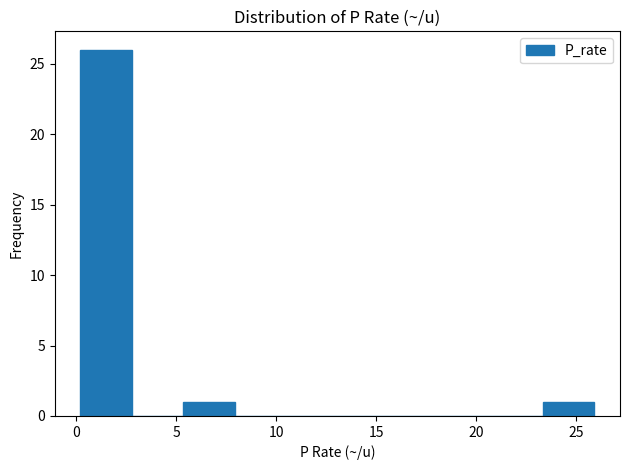

Reading left to right, transcribe this chart: for each bar, give the range it covers on the x-axis and its height. Neither the bar edges nor the heights are printed on the chart, so give them approximately, as read against the axes.

0.0 to 3.0: 26
3.0 to 5.5: 0
5.5 to 8.0: 1
8.0 to 10.5: 0
10.5 to 13.0: 0
13.0 to 15.5: 0
15.5 to 18.0: 0
18.0 to 21.0: 0
21.0 to 23.5: 0
23.5 to 26.0: 1